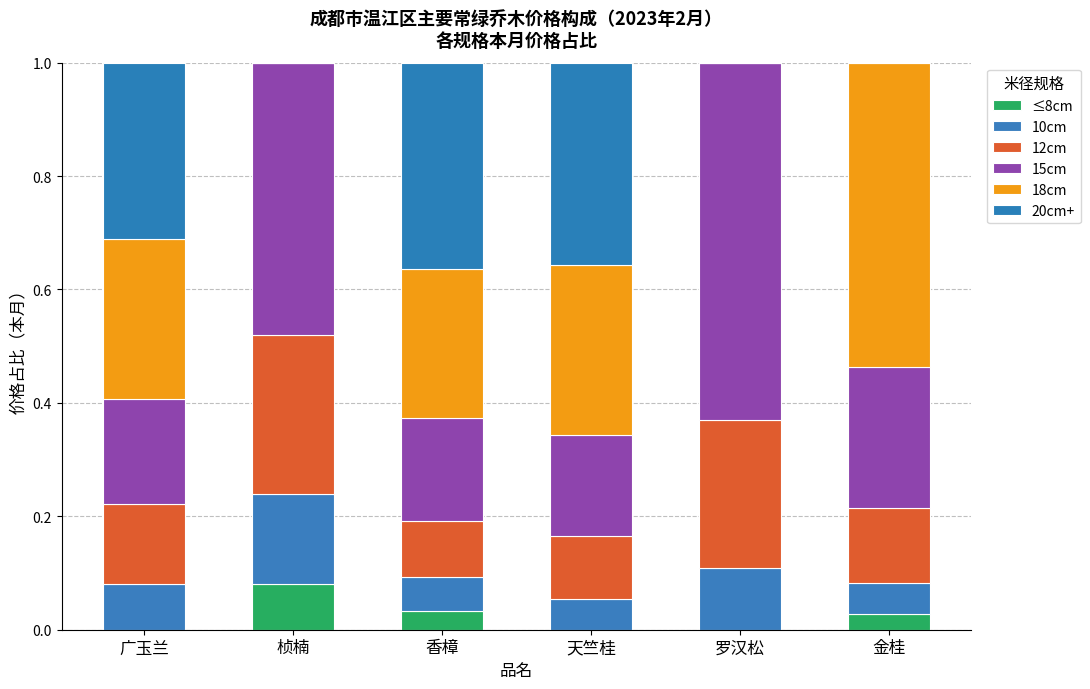

At which category is the sum across all series the highest?

天竺桂